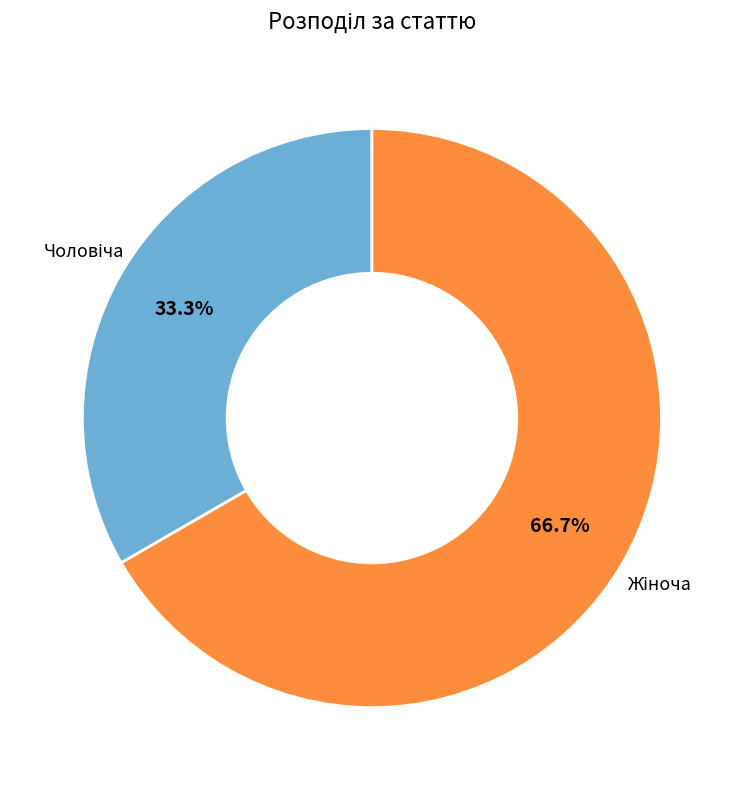

Is there a majority slice in this chart?

Yes